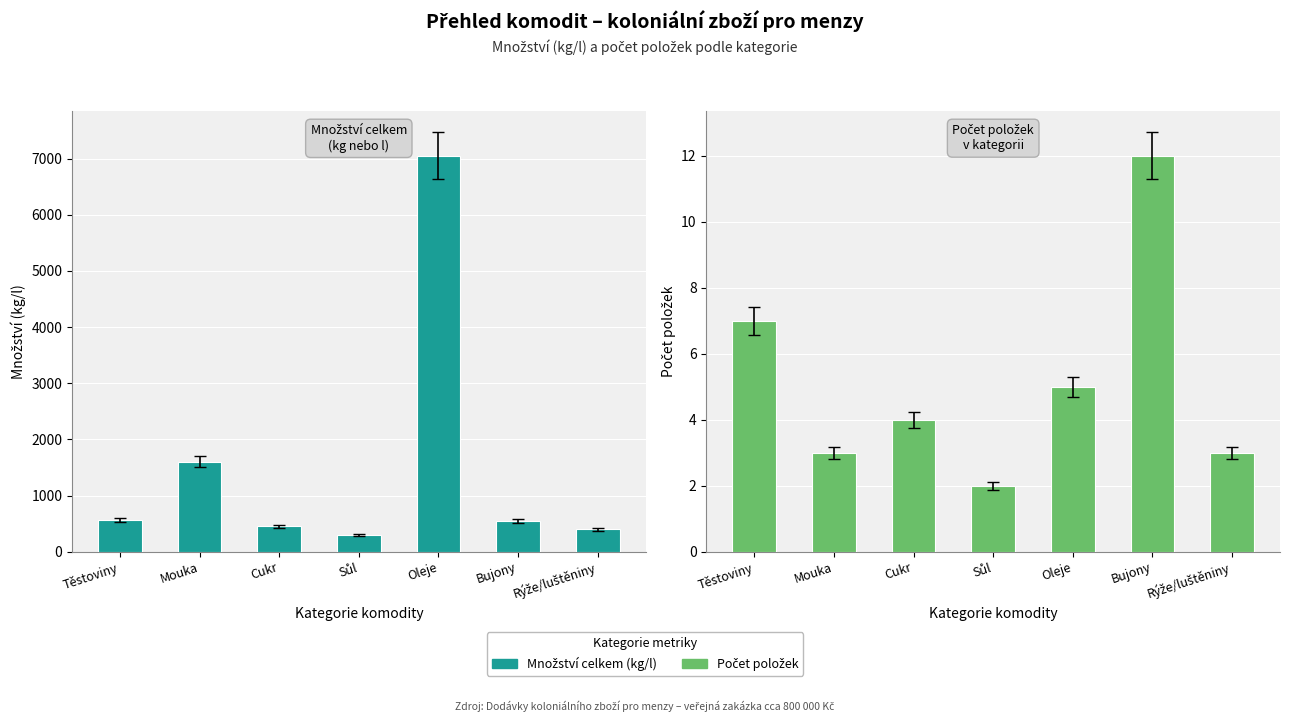

How many groups of bars are there?

7